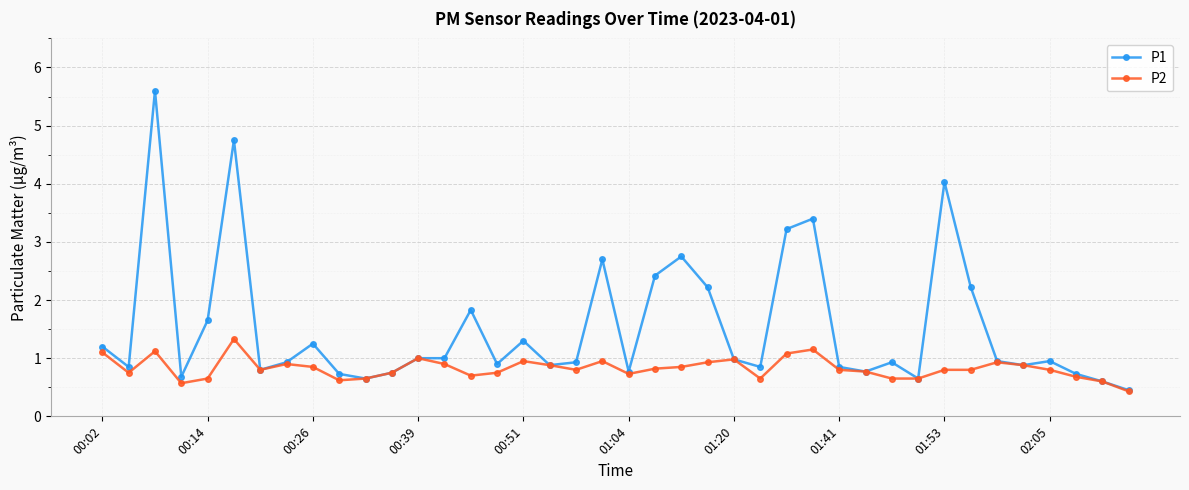

What is the value of the P1 point at the 1st from the left?

1.2